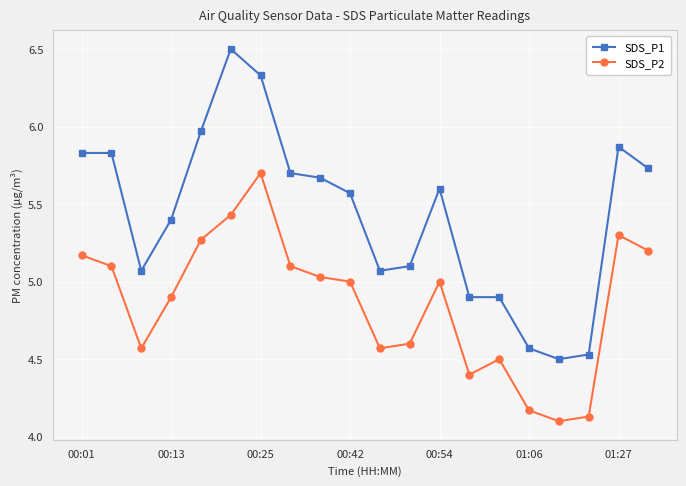

Which series has the largest range (max minus min)?

SDS_P1